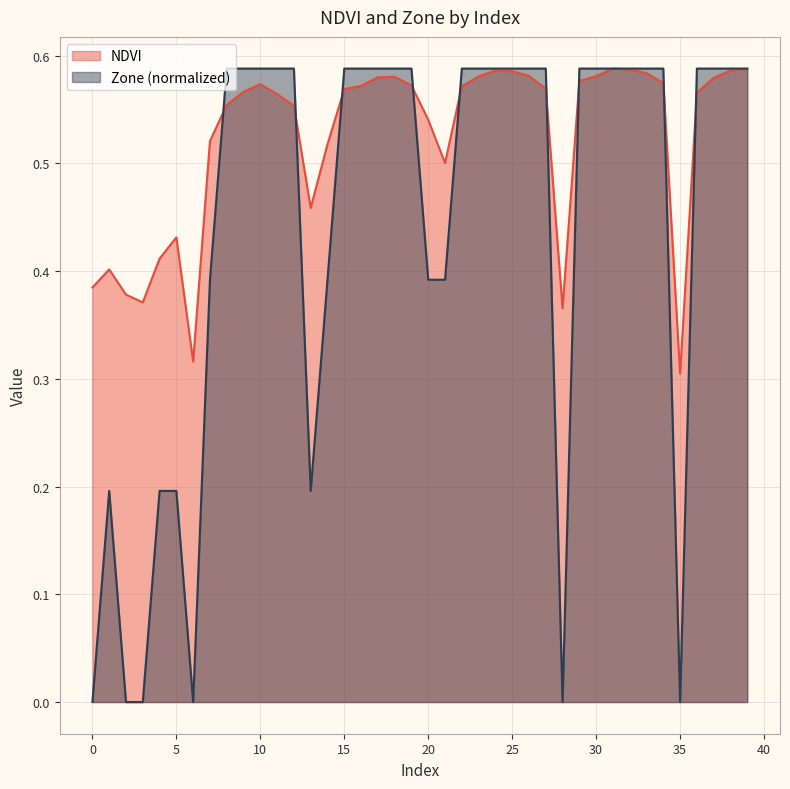

True or false: NDVI and Zone cross at least once.

True